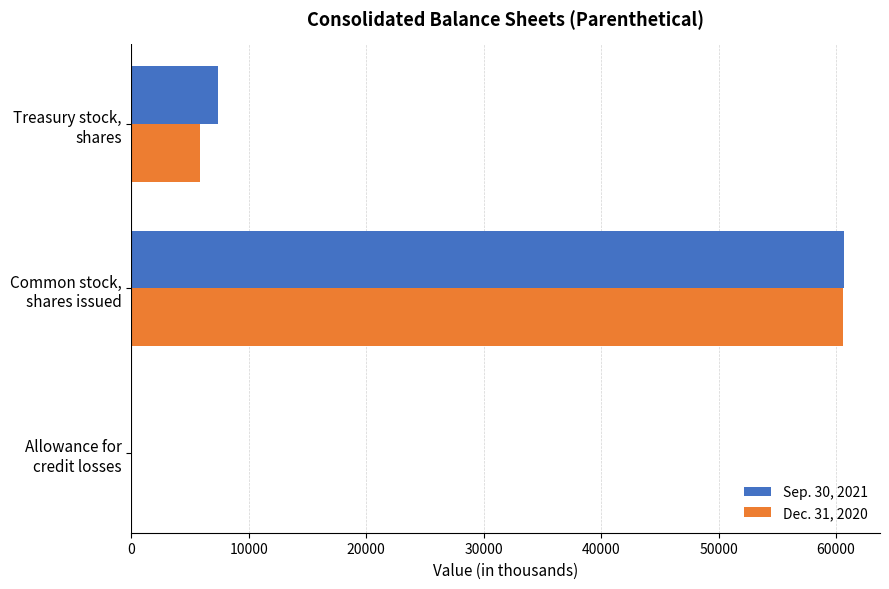

What is the highest value of the Sep. 30, 2021 series?

60717.0